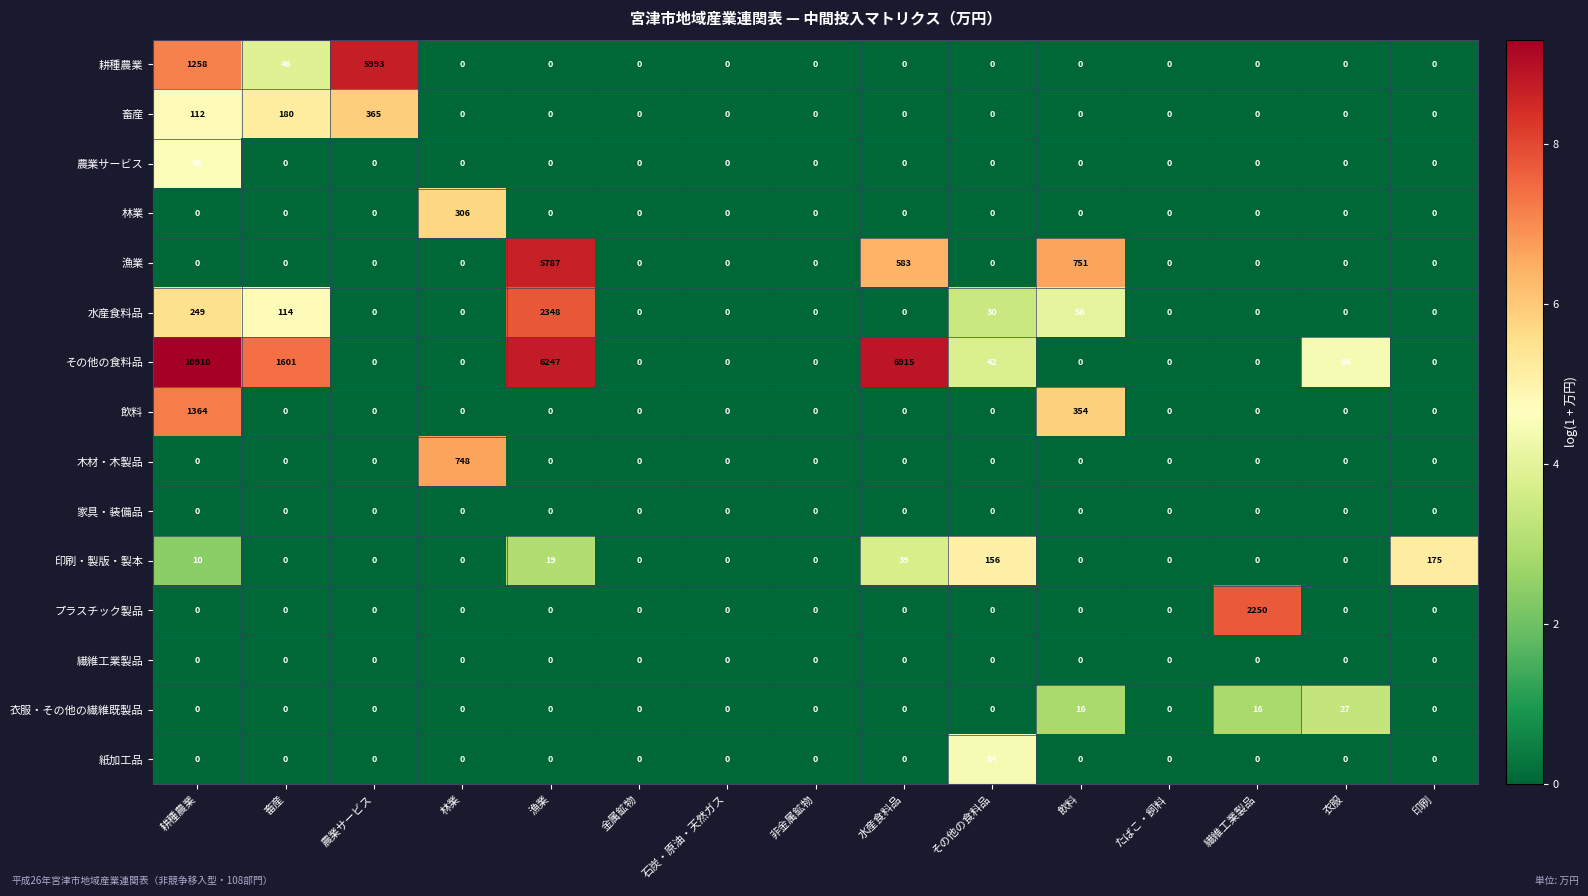

What is the sum of all 耕種農業 values?

7297